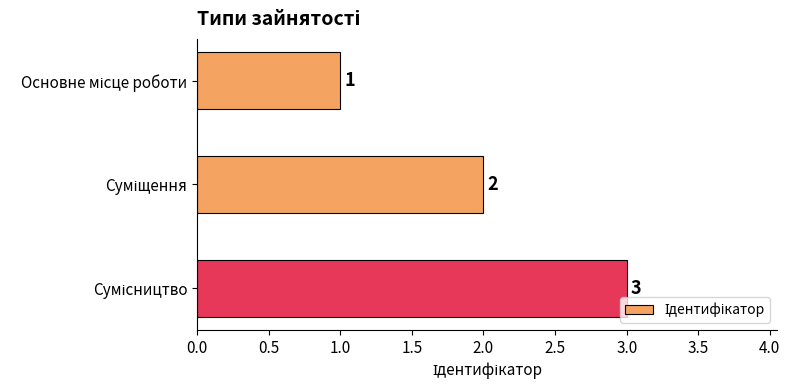

What is the value of the 1st bar from the top?

1